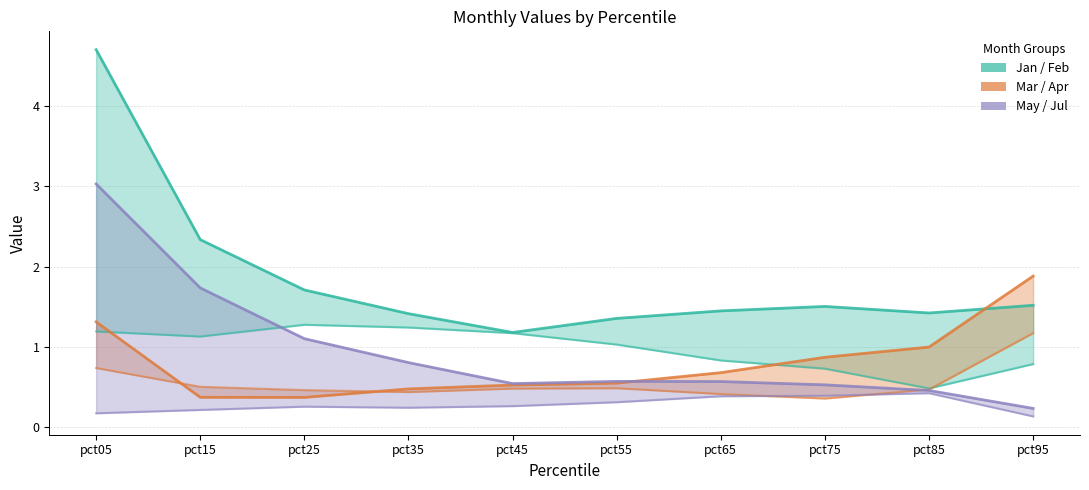

Does the chart have visible grid lines?

Yes